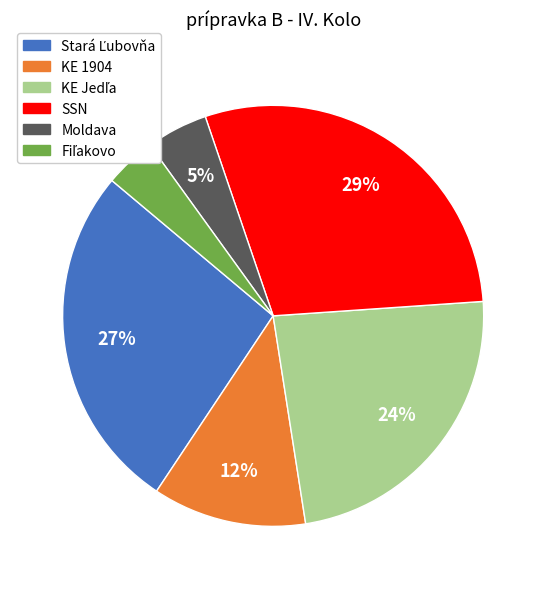

Is there any slice that represents more than half of the pie?

No